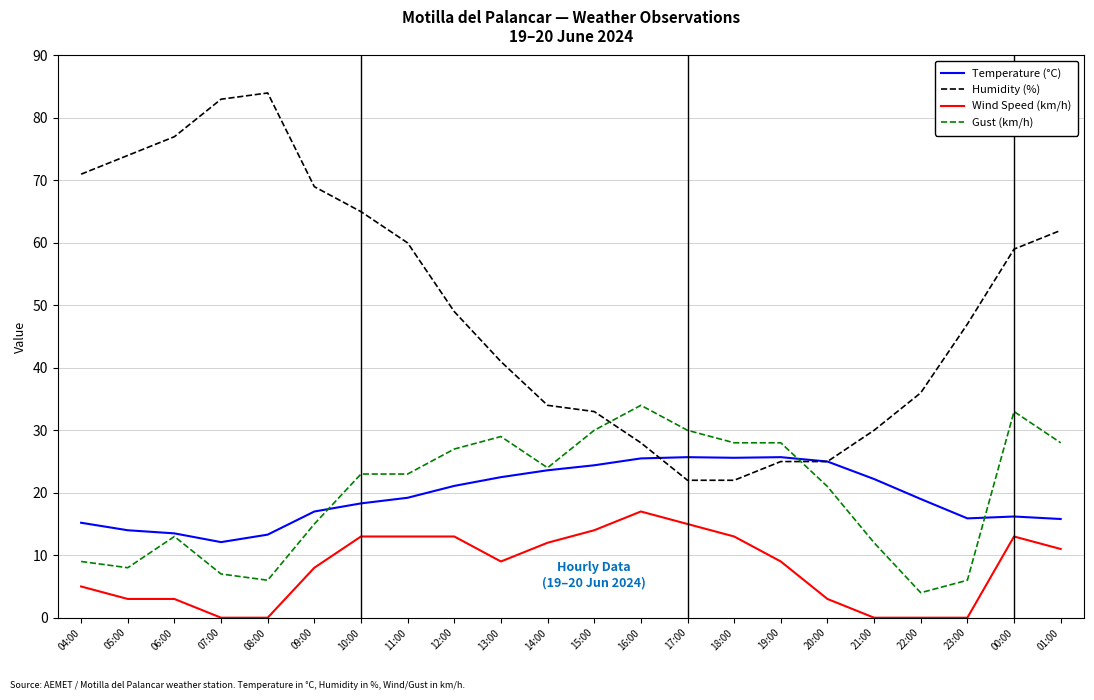

What is the highest value of the Temperature (°C) series?

25.7